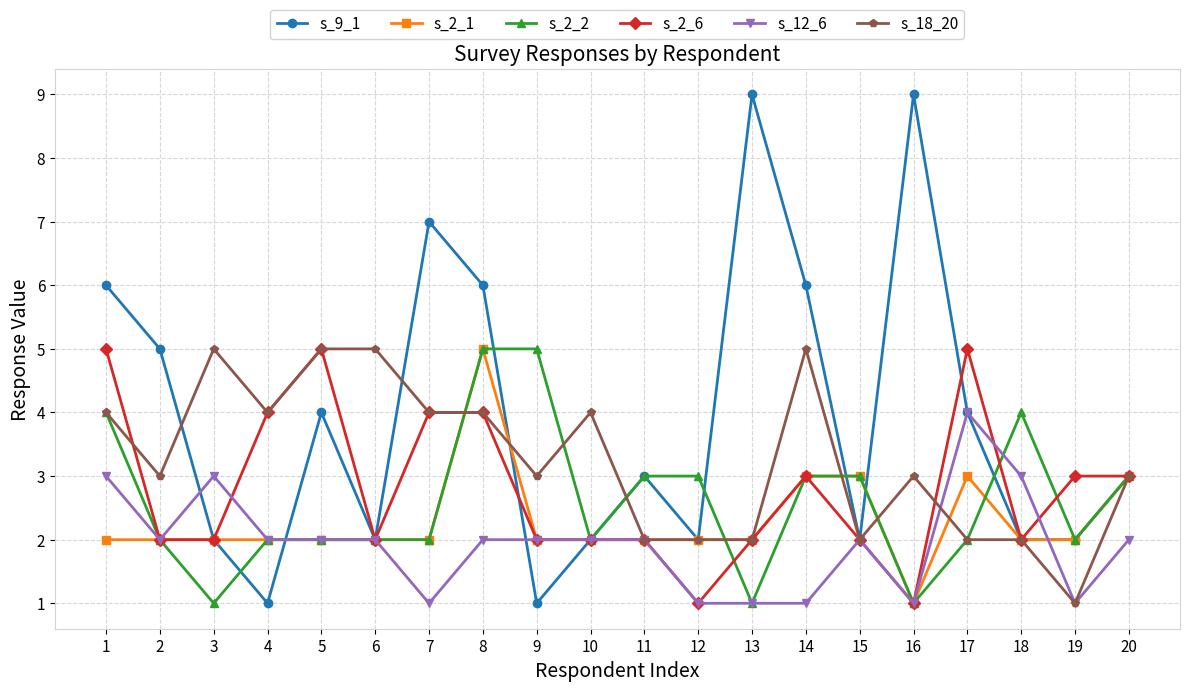

Reading left to right, transcribe all the data shown in this chart.

s_9_1: 6	5	2	1	4	2	7	6	1	2	3	2	9	6	2	9	4	2	2	3
s_2_1: 2	2	2	2	2	2	2	5	2	2	2	2	2	3	3	1	3	2	2	3
s_2_2: 4	2	1	2	2	2	2	5	5	2	3	3	1	3	3	1	2	4	2	3
s_2_6: 5	2	2	4	5	2	4	4	2	2	2	1	2	3	2	1	5	2	3	3
s_12_6: 3	2	3	2	2	2	1	2	2	2	2	1	1	1	2	1	4	3	1	2
s_18_20: 4	3	5	4	5	5	4	4	3	4	2	2	2	5	2	3	2	2	1	3